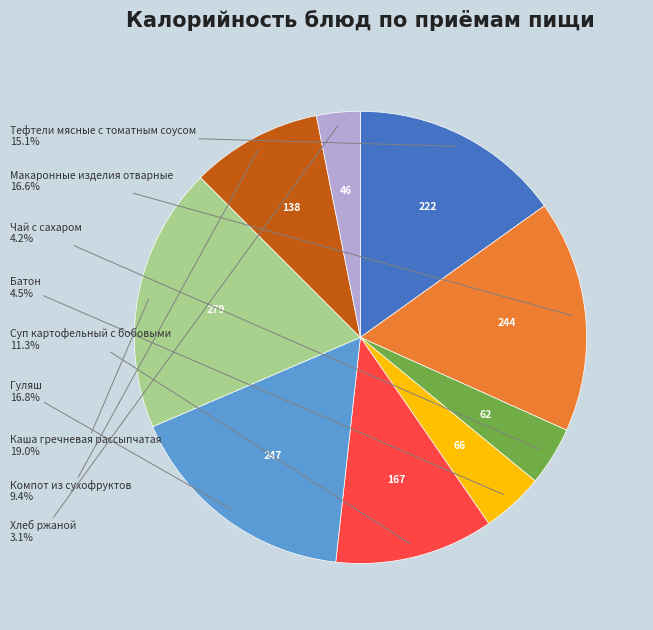

Does any single category account for the majority?

No